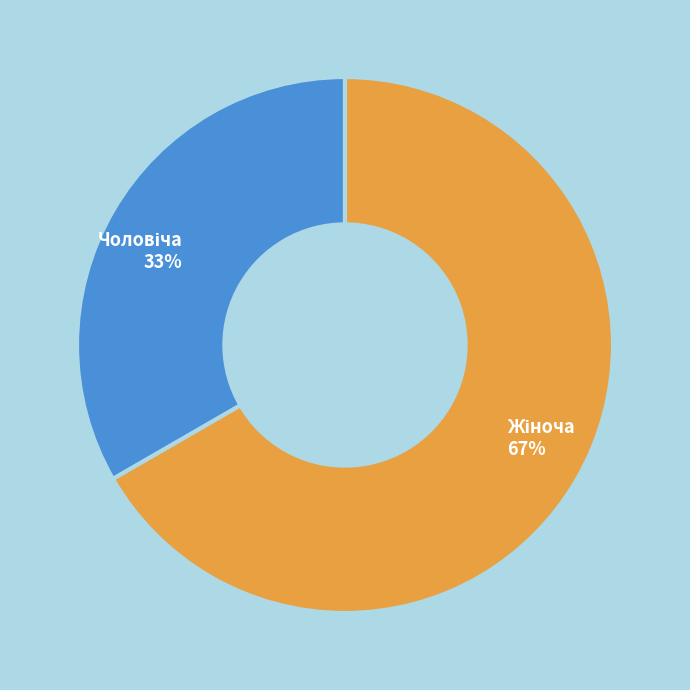

To the nearest percent, what is the average slice percentage?

50%